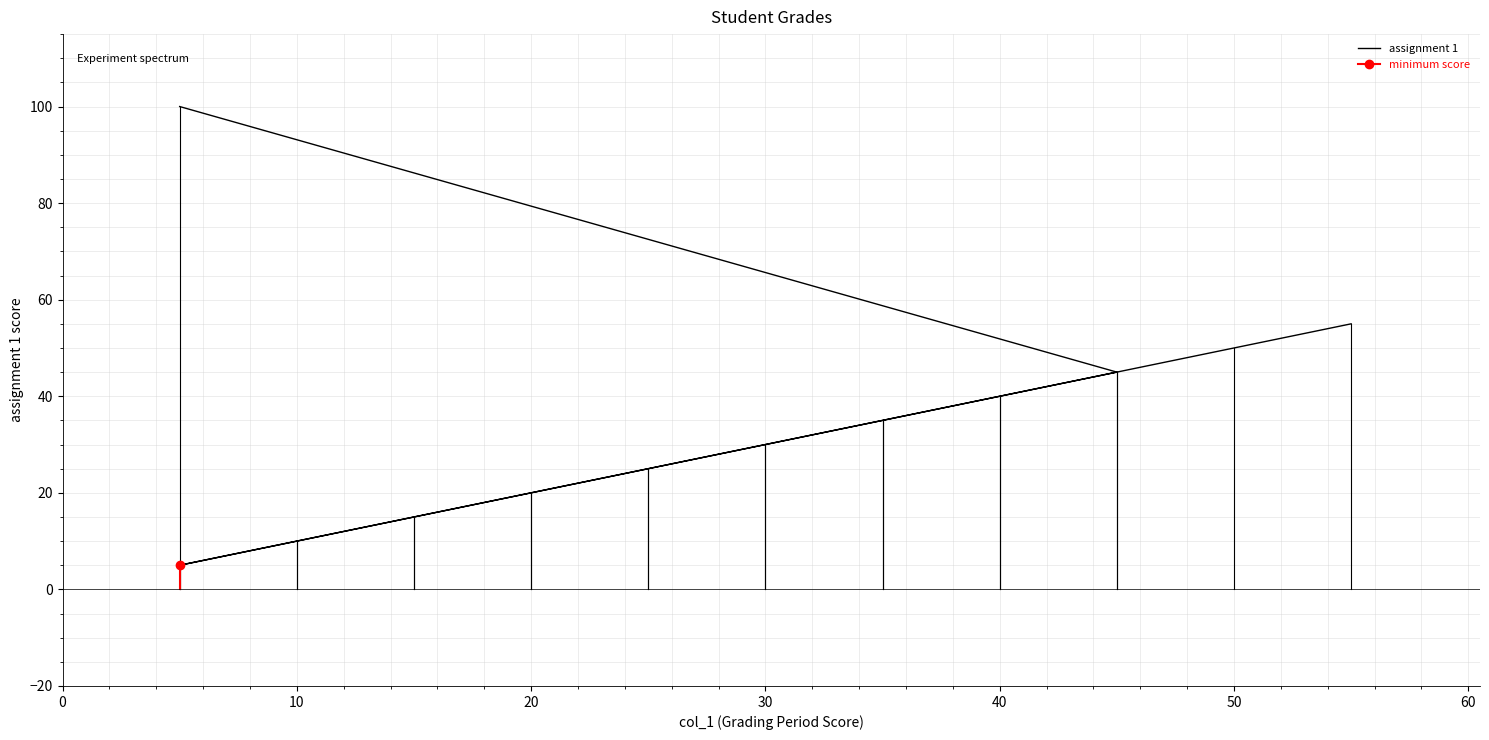

How many lines are shown in the chart?

1